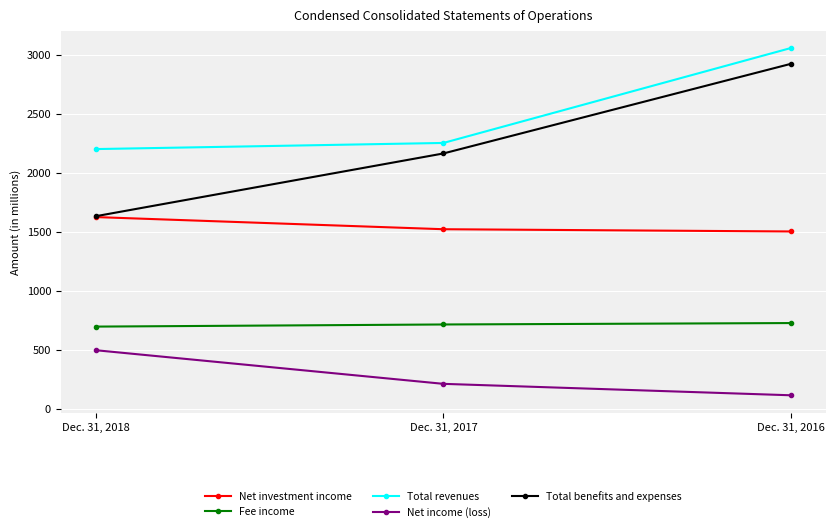

What is the approximate value of Total benefits and expenses at Dec. 31, 2018, to the nearest 50?

1650